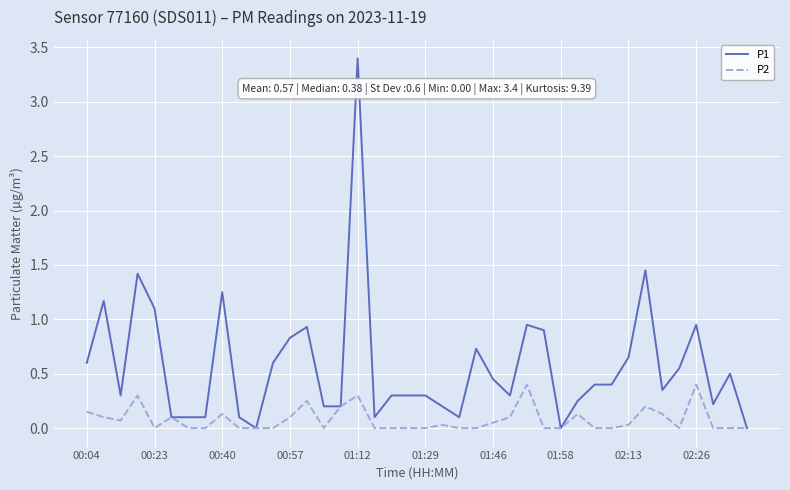

Which series has the largest range (max minus min)?

P1